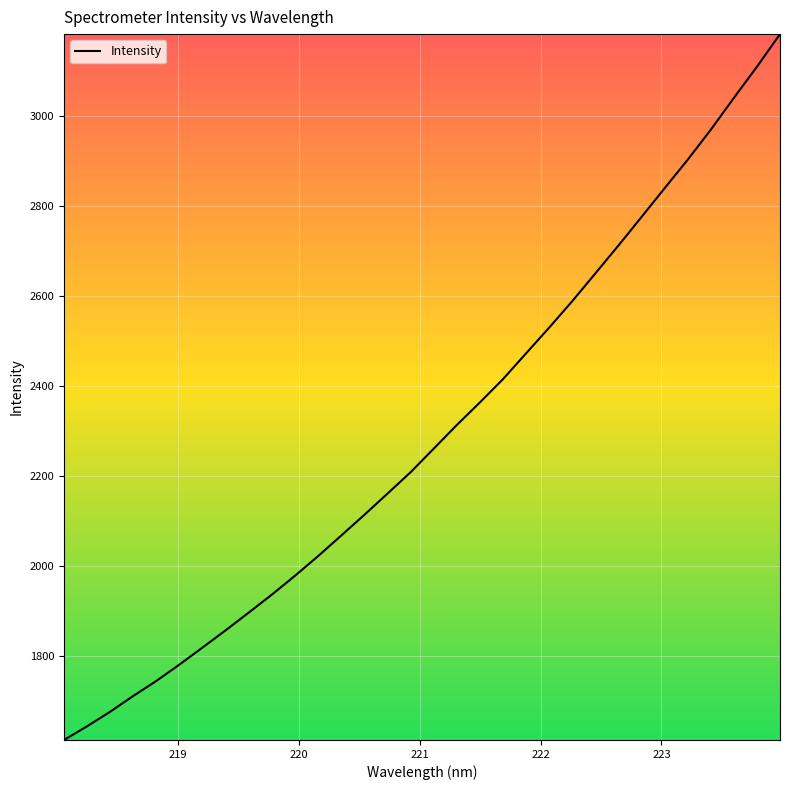

What is the difference between the maximum and minimum values?

1567.1